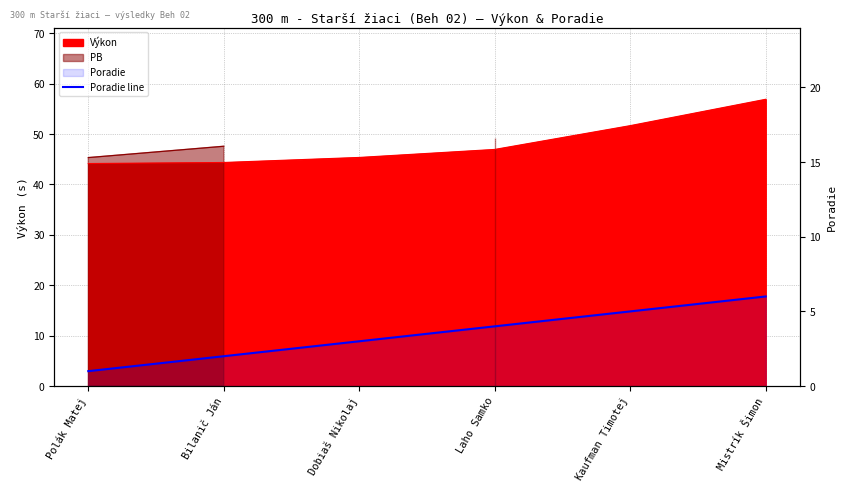

True or false: the data has more than 1 interior local peaks.

False